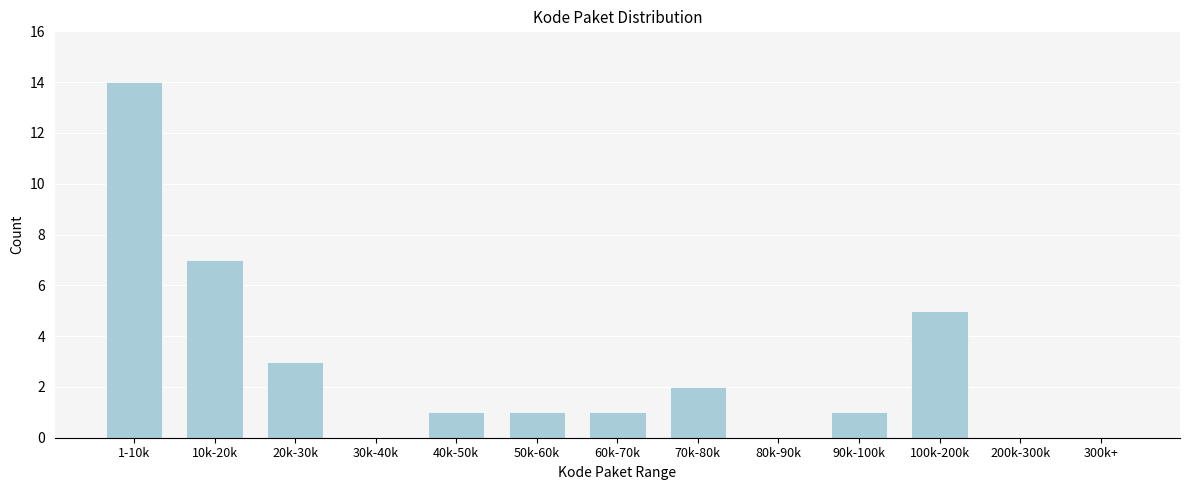

Reading right to left, what are all the values shown in this chart?

300k+=0	200k-300k=0	100k-200k=5	90k-100k=1	80k-90k=0	70k-80k=2	60k-70k=1	50k-60k=1	40k-50k=1	30k-40k=0	20k-30k=3	10k-20k=7	1-10k=14